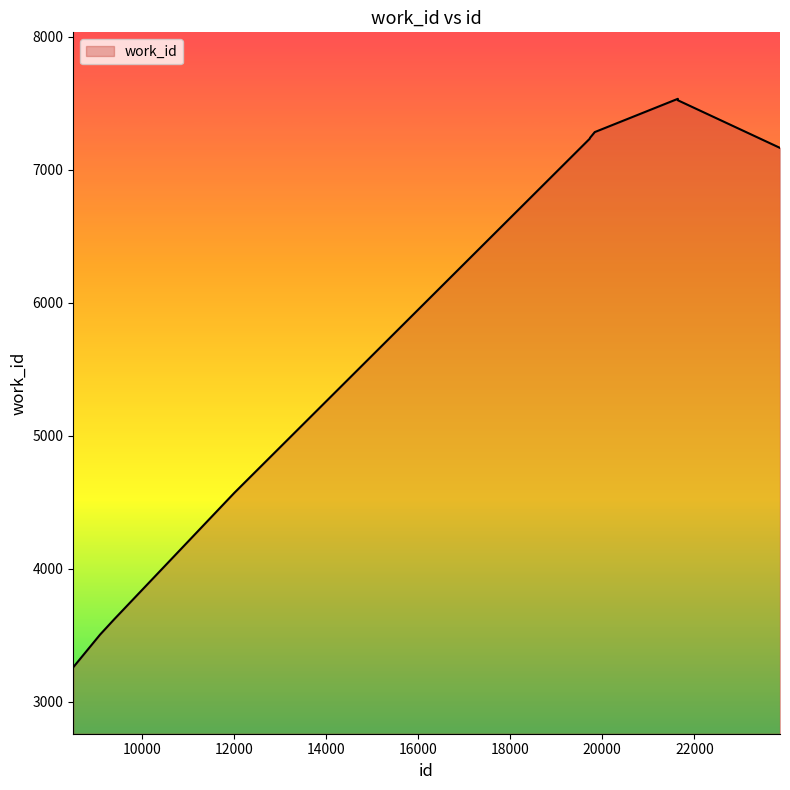

What is the difference between the maximum and minimum values?

4274